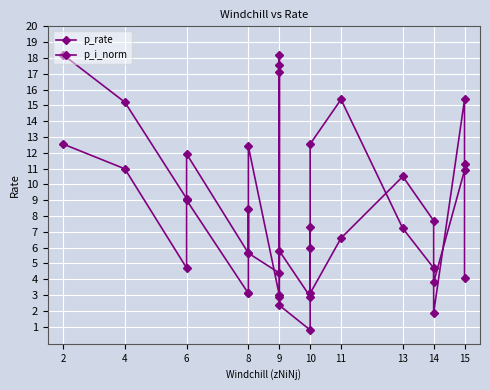

Between which two adjacent categories do p_rate and p_i_norm first intersect?

6 and 6